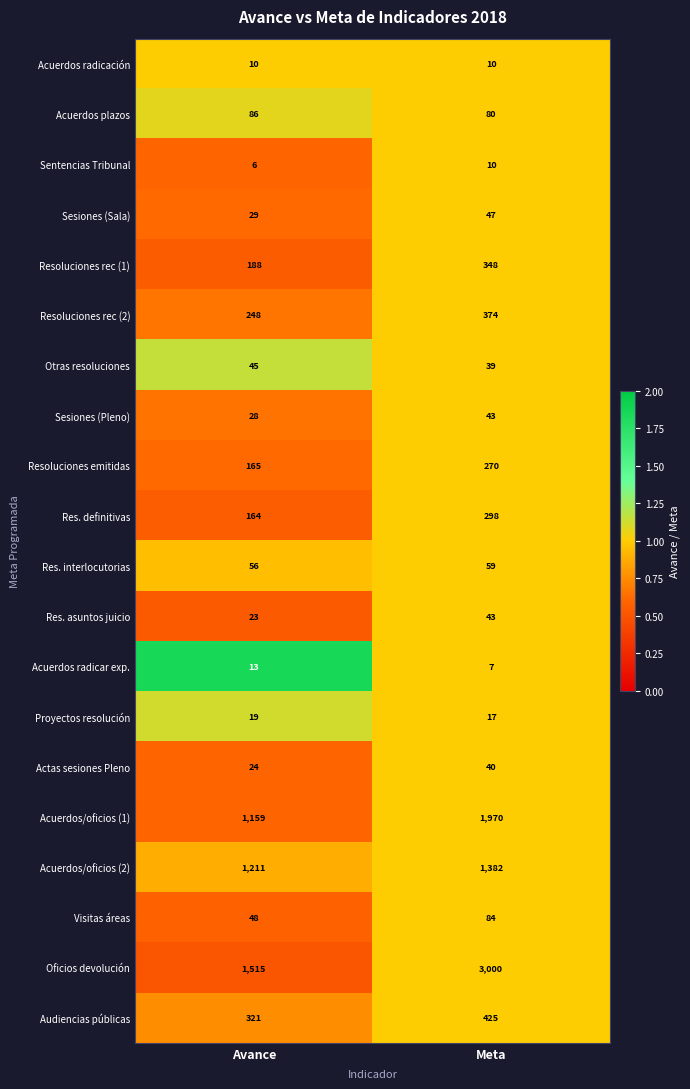

Is it true that Res. definitivas equals 164 at Avance?

True